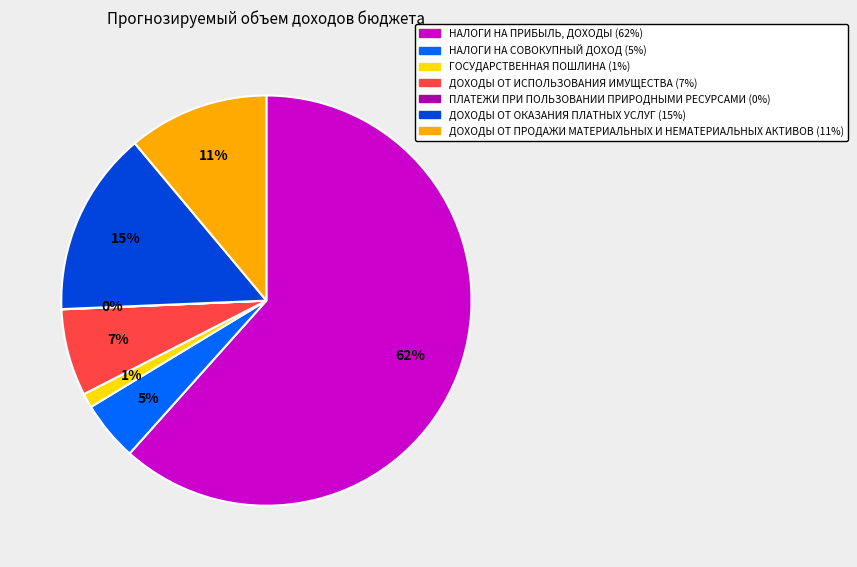

Combined, do НАЛОГИ НА ПРИБЫЛЬ, ДОХОДЫ and ДОХОДЫ ОТ ОКАЗАНИЯ ПЛАТНЫХ УСЛУГ account for over 50%?

Yes